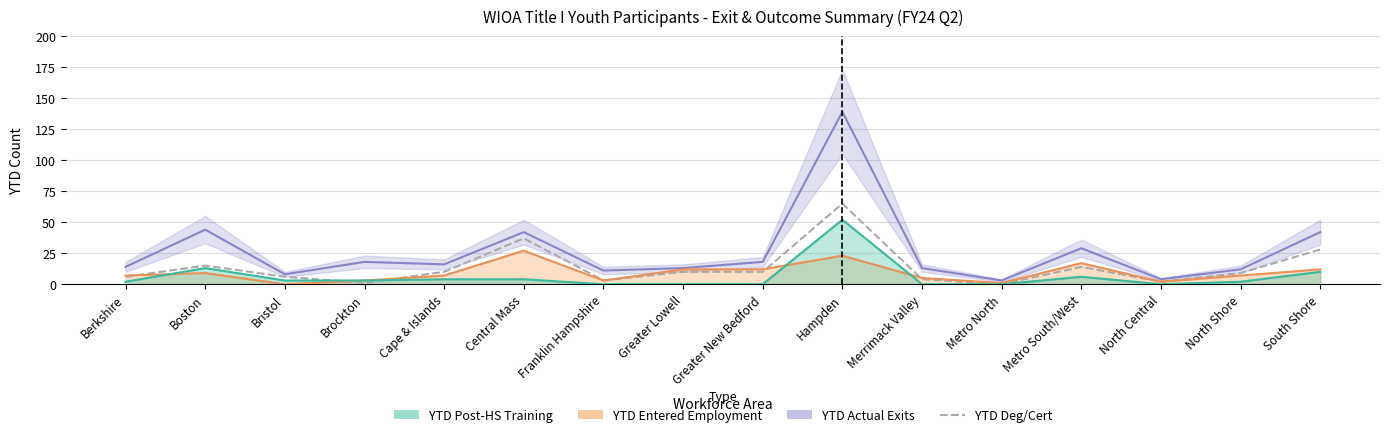

True or false: the data shows 1 at Brockton.

True